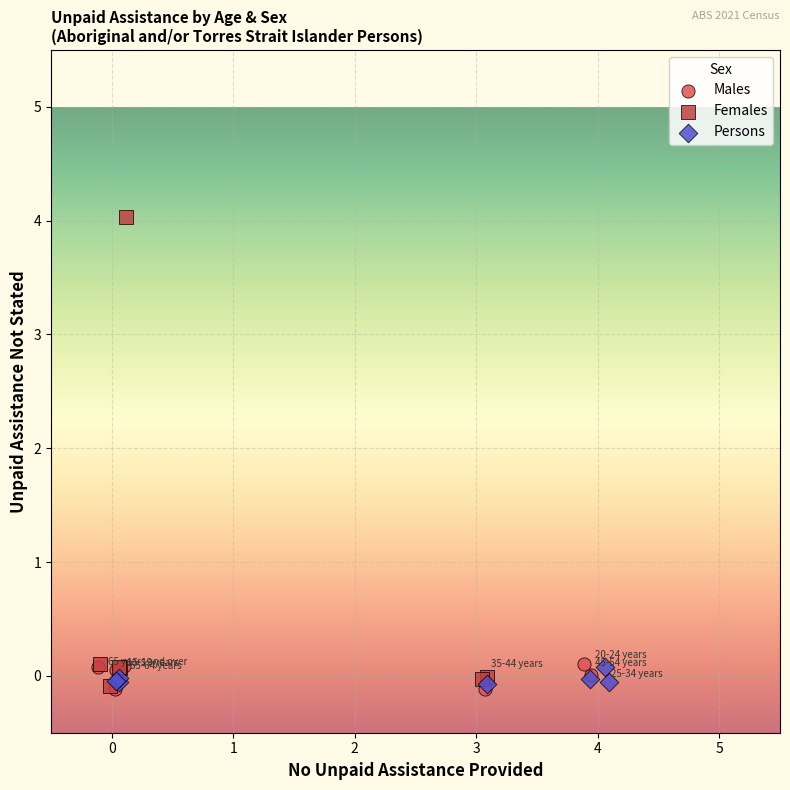

What are all the series names shown in the legend?

Males, Females, Persons